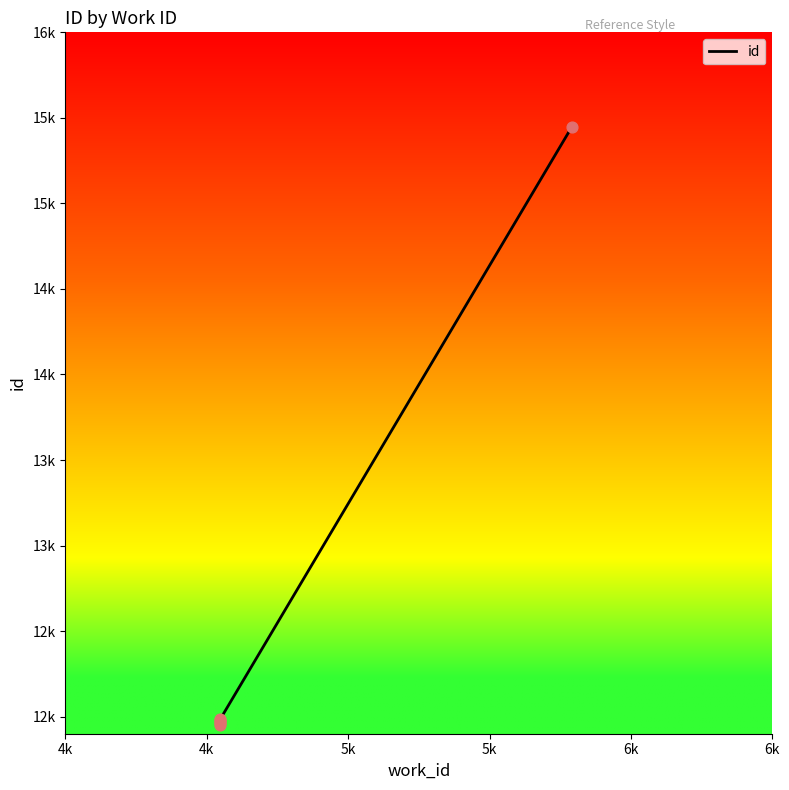

What is the change in value from 4k to 6k?

+3494